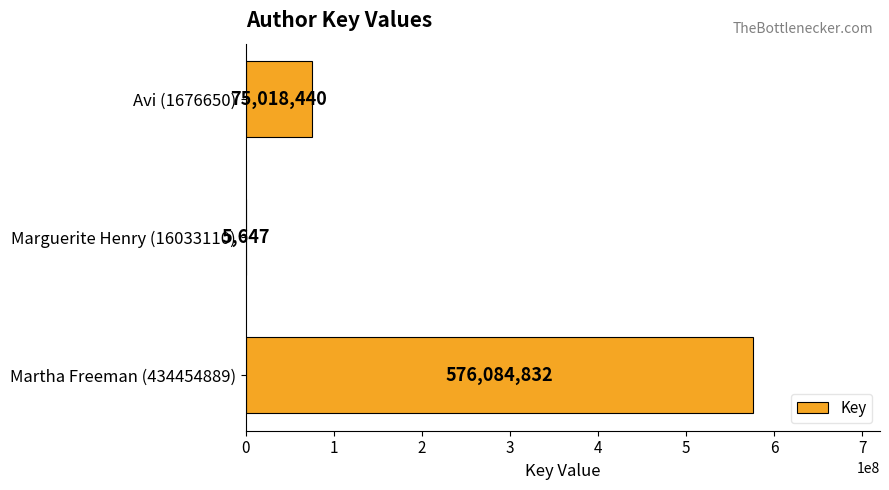

Count the values in the range 5647 to 576084832.

3